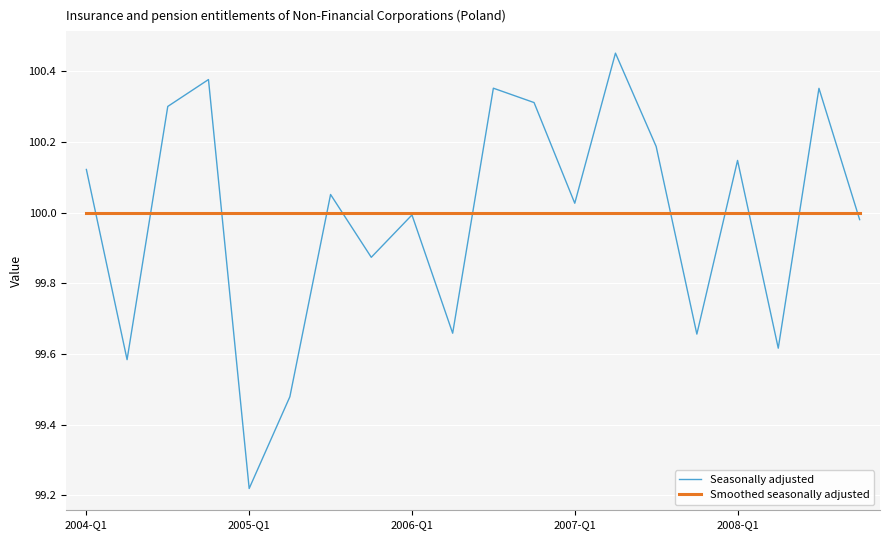

Rank the series by their maximum value, from highest to lowest.

Seasonally adjusted, Smoothed seasonally adjusted